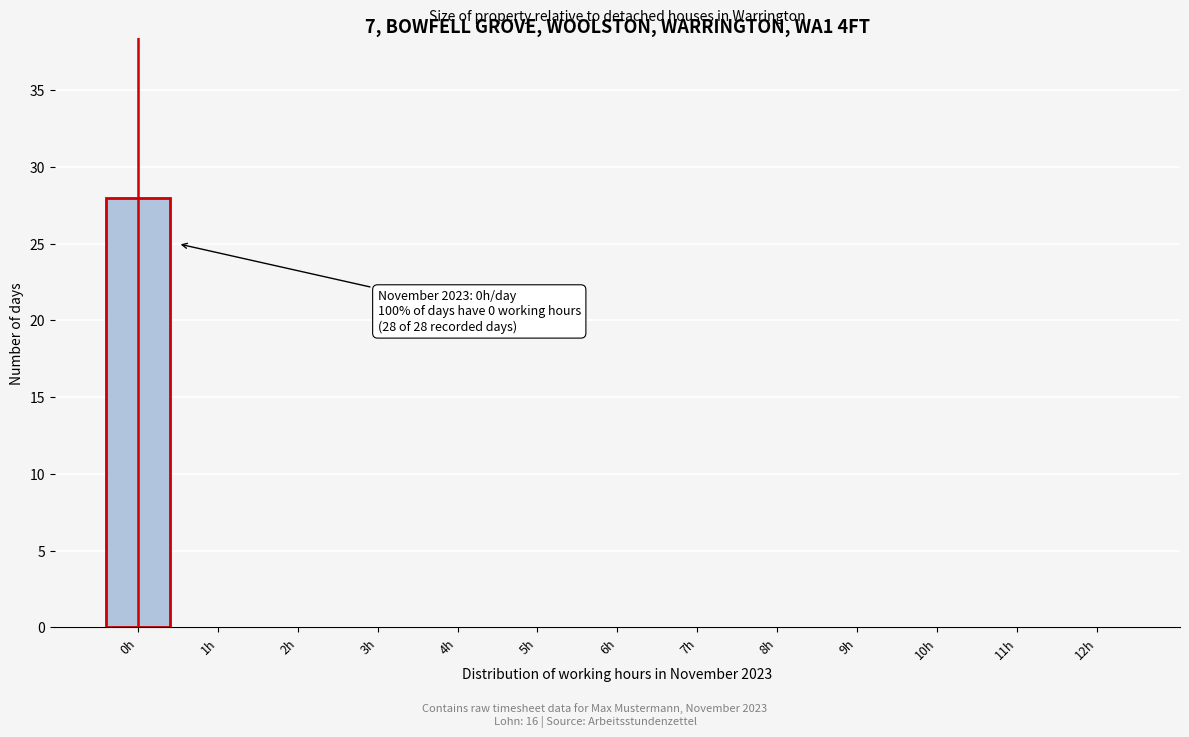

Reading left to right, extract all data points from this chart.

0h=28	1h=0	2h=0	3h=0	4h=0	5h=0	6h=0	7h=0	8h=0	9h=0	10h=0	11h=0	12h=0